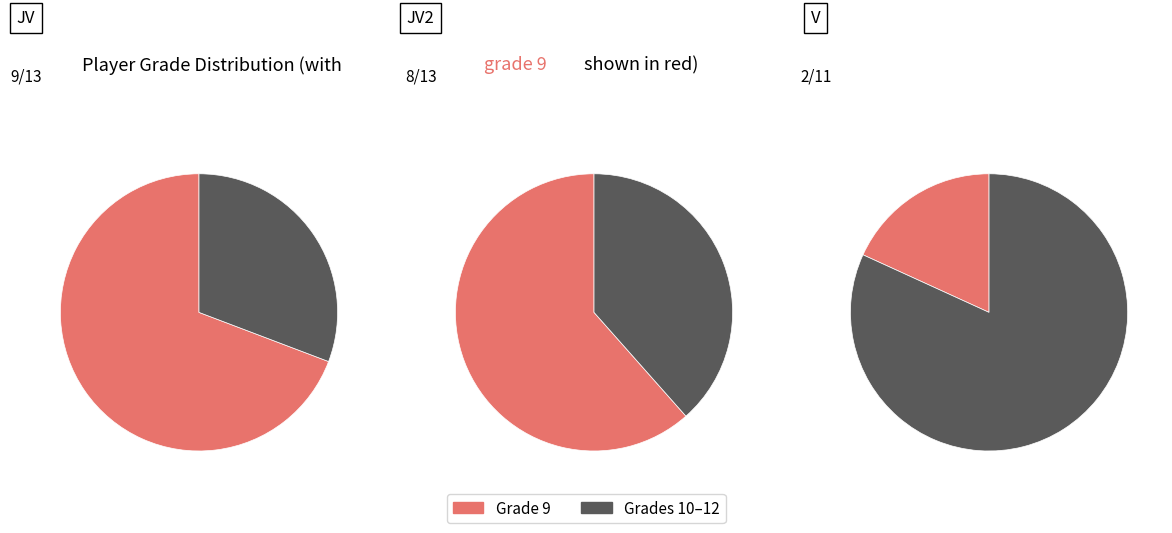

Does any single category account for the majority?

Yes